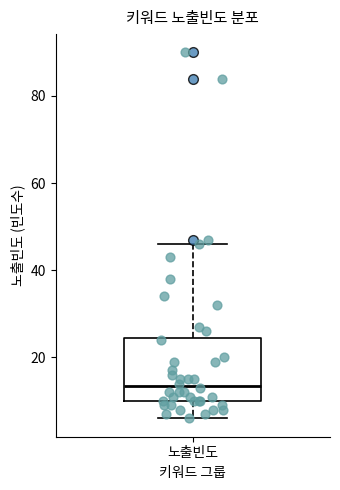

Where does the upper whisker of the box for 노출빈도 end on the y-axis? The values are not printed on the chart, so give them approximately, as read against the axis.

46